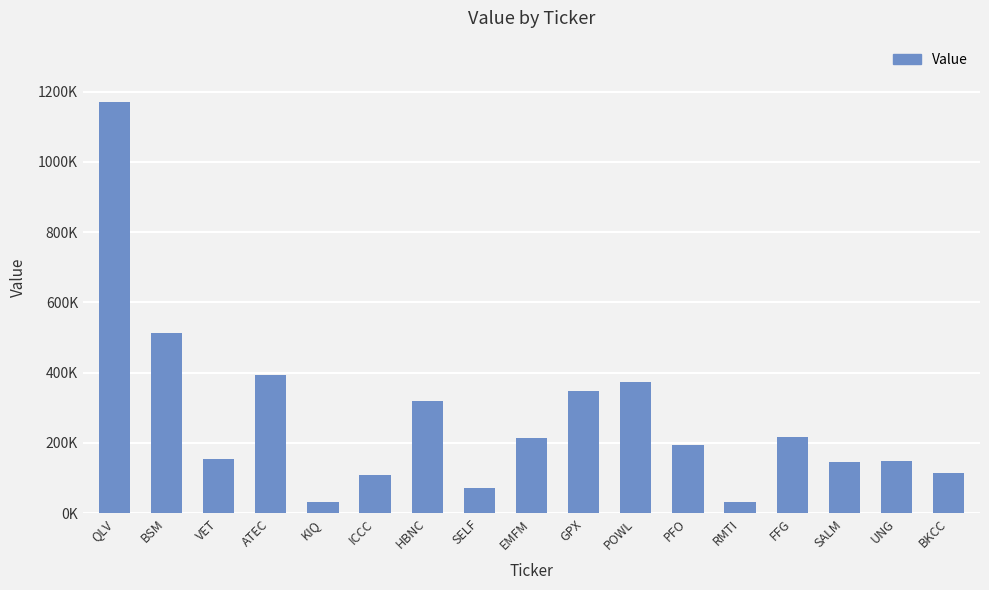

The value at UNG is 83400. True or false?

False